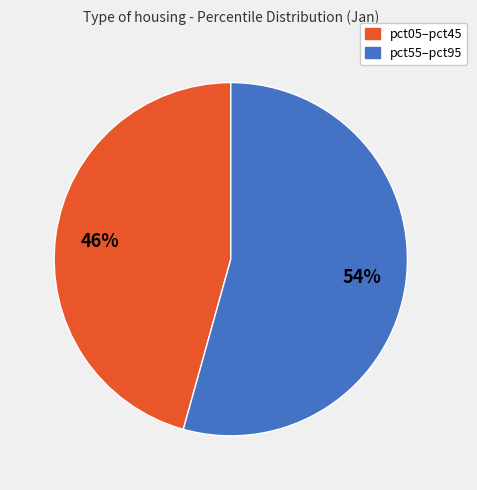

Does any single category account for the majority?

Yes